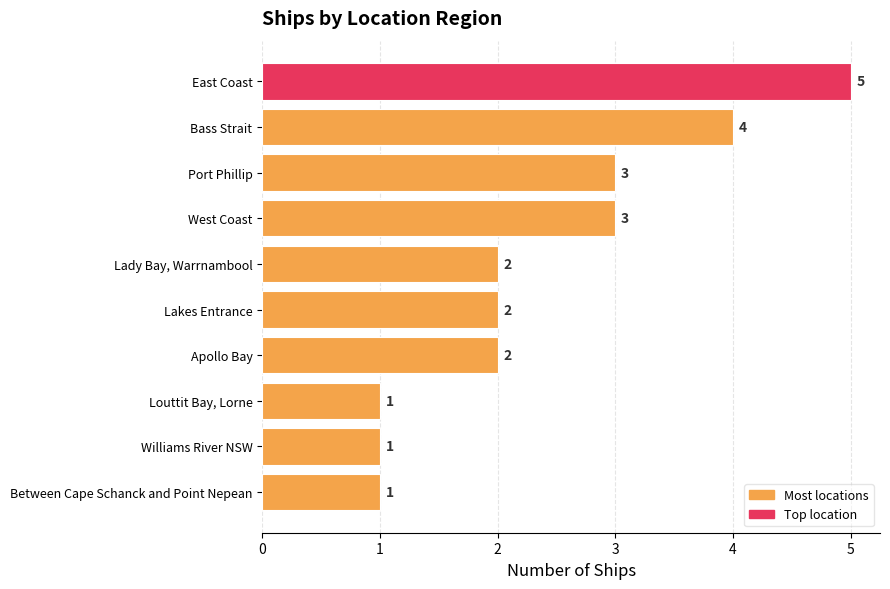

Reading top to bottom, what are all the values shown in this chart?

5	4	3	3	2	2	2	1	1	1